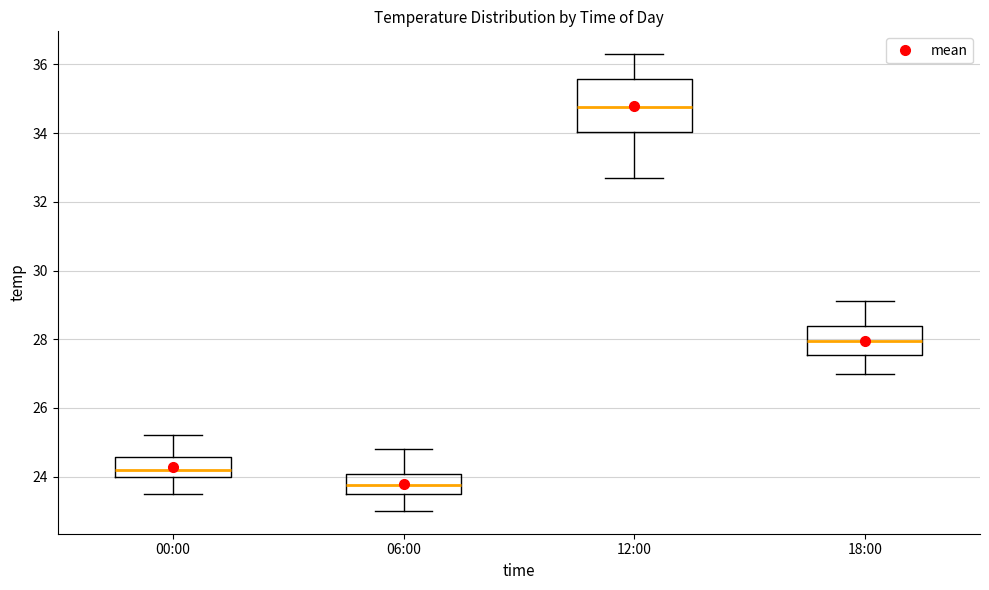

Comparing the boxes themselves (not the whiskers), which one is the tallest?

12:00